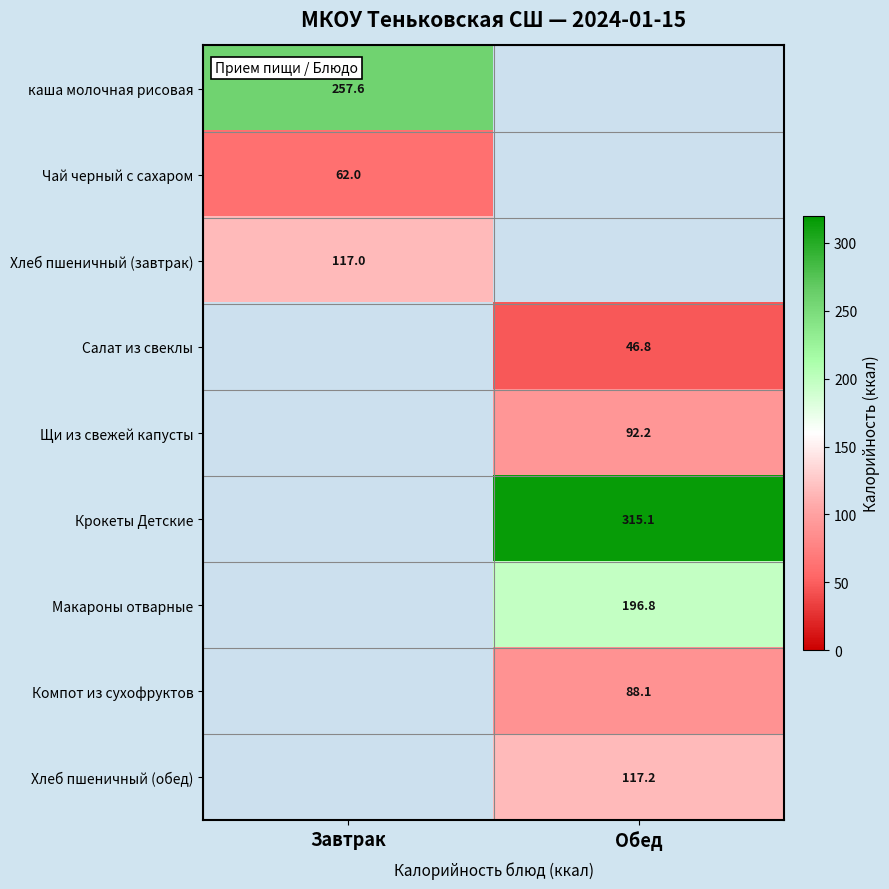

The value of Хлеб пшеничный (обед) at Обед is 34.1. True or false?

False